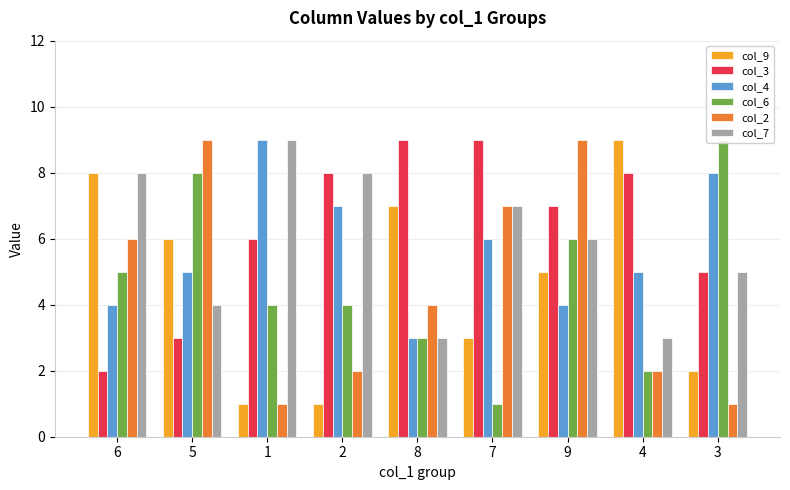

What is the average value of the col_7 series?

6